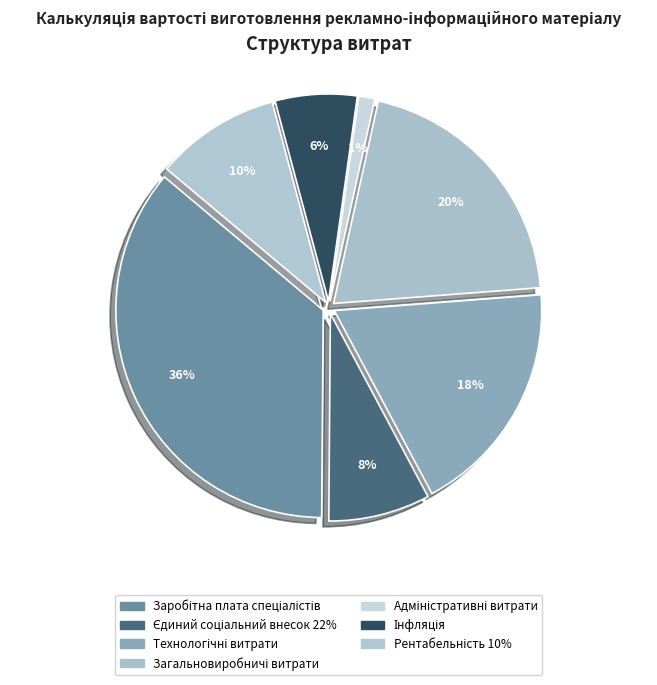

Count the number of slices in the pie.

7